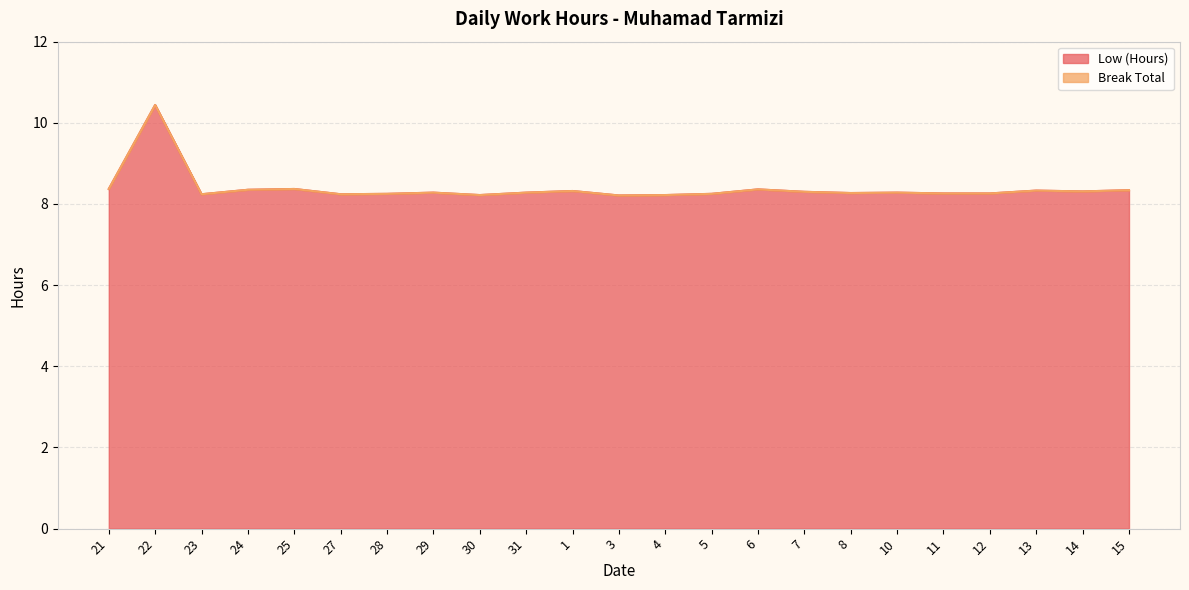

What is the sum of all values?

192.8